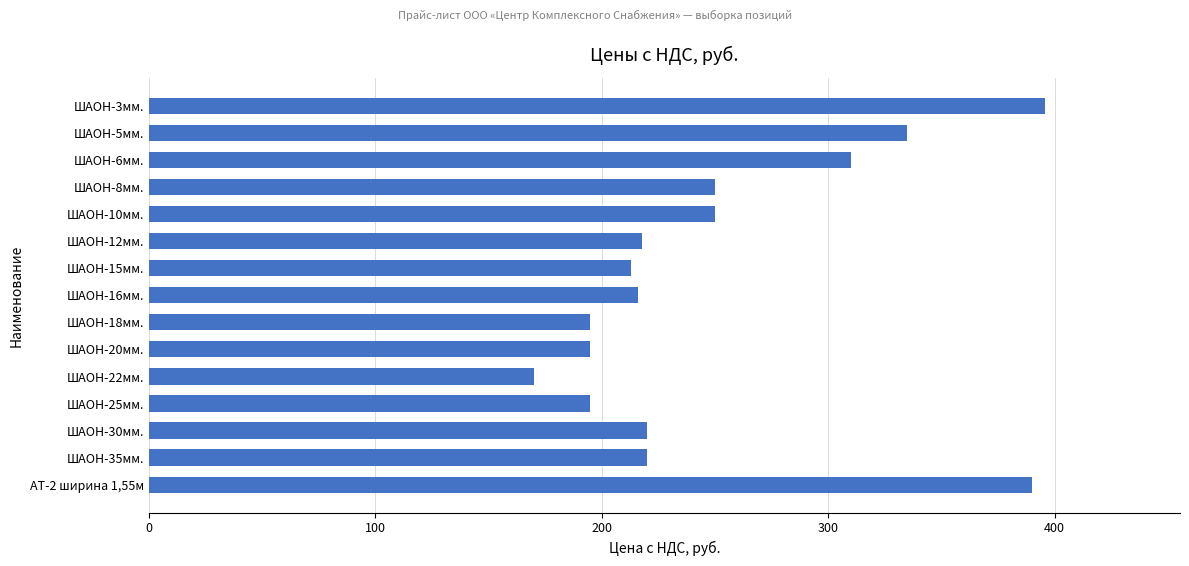

What is the value of the 9th bar from the top?

195